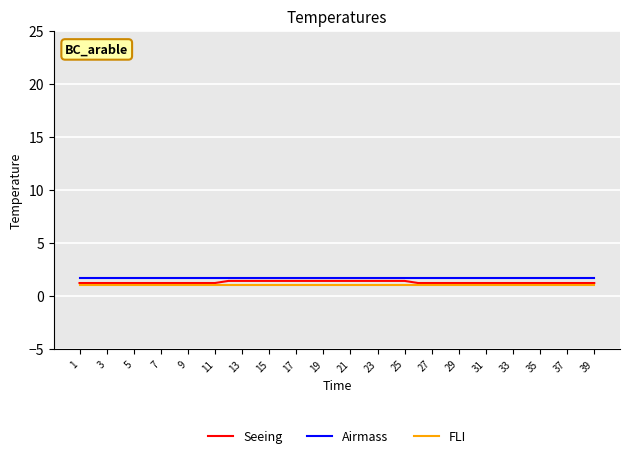

True or false: Airmass and Seeing cross at least once.

False